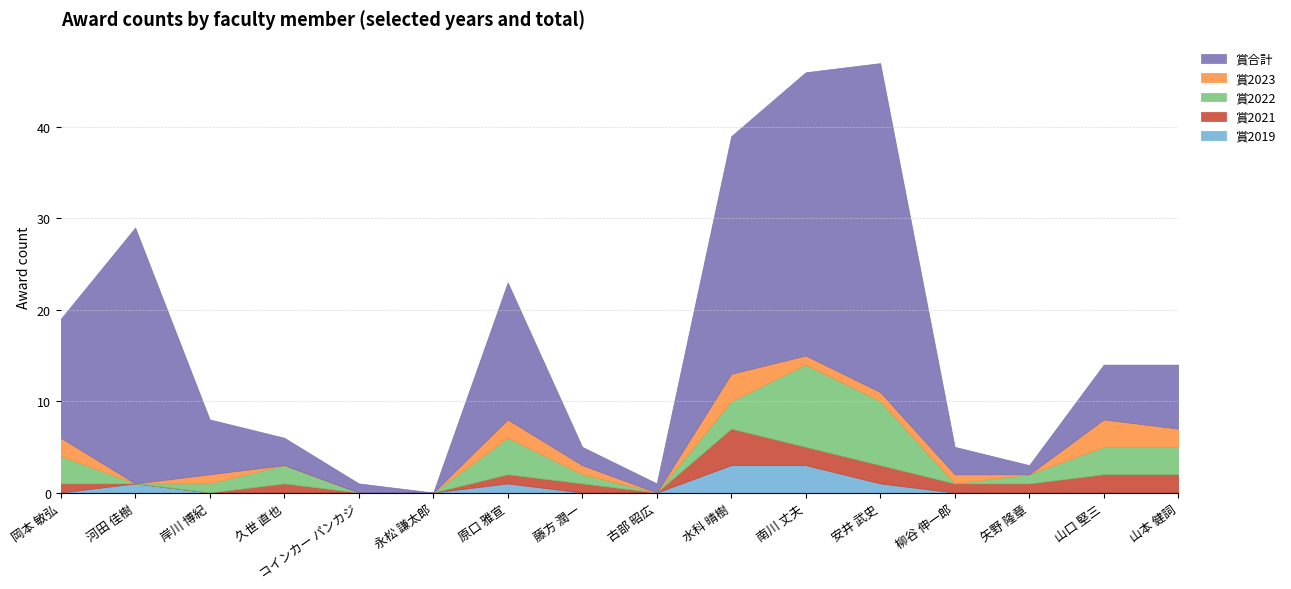

True or false: 賞2022 and 賞合計 cross at least once.

False